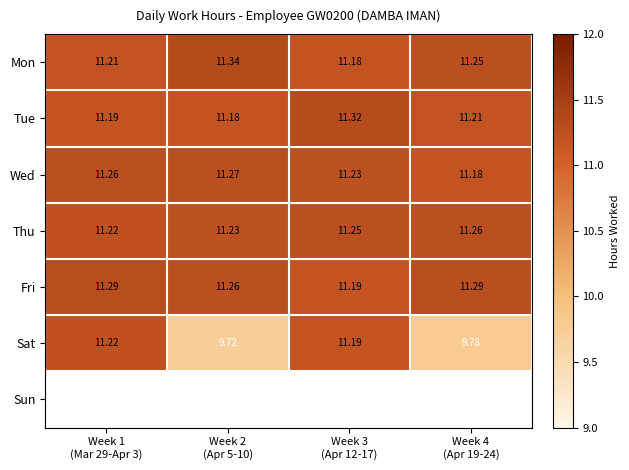

What is the average value of the Fri series?

11.3